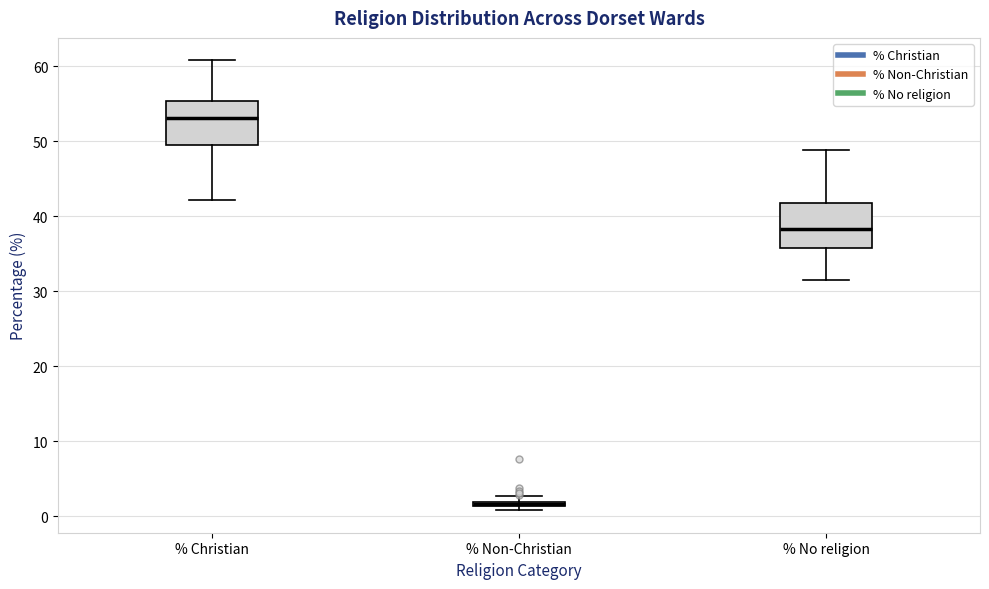

Where is the upper edge of the box for % No religion on the y-axis? The values are not printed on the chart, so give them approximately, as read against the axis.

42